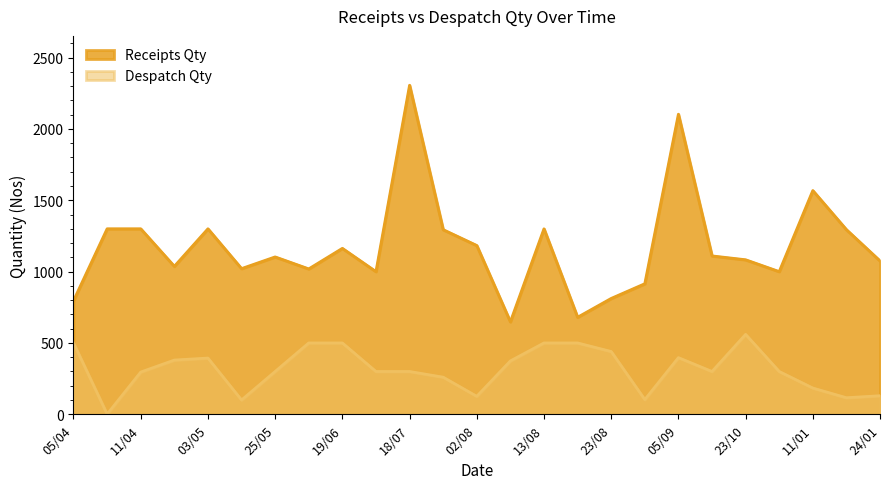

True or false: Despatch Qty and Receipts Qty intersect in this chart.

False